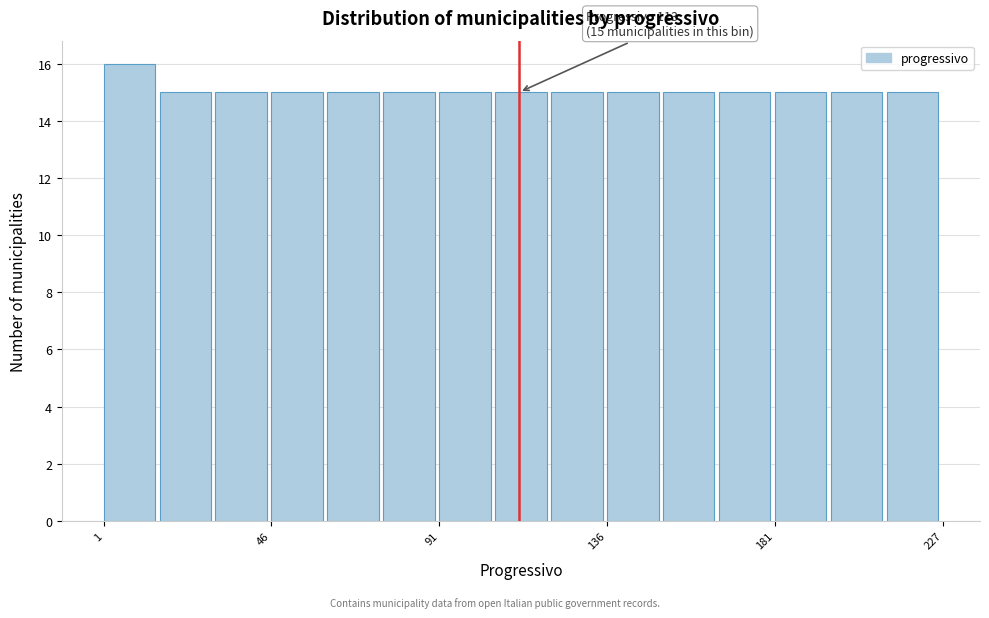

Read against the x-axis, roughly where is the centre of the tallest bar?

10